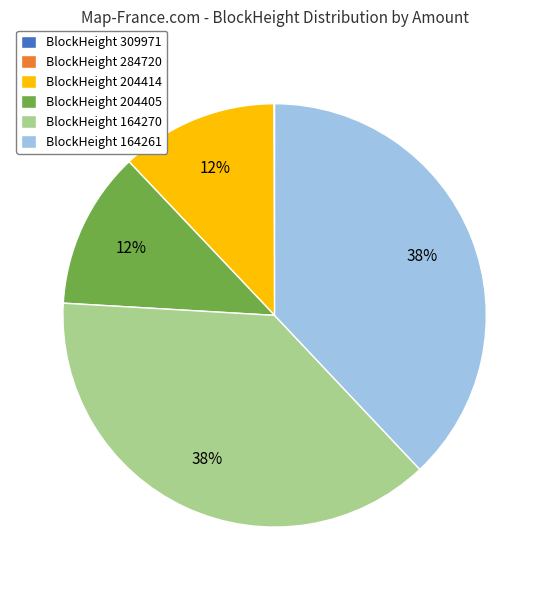

To the nearest percent, what portion does BlockHeight 204405 represent?

12%